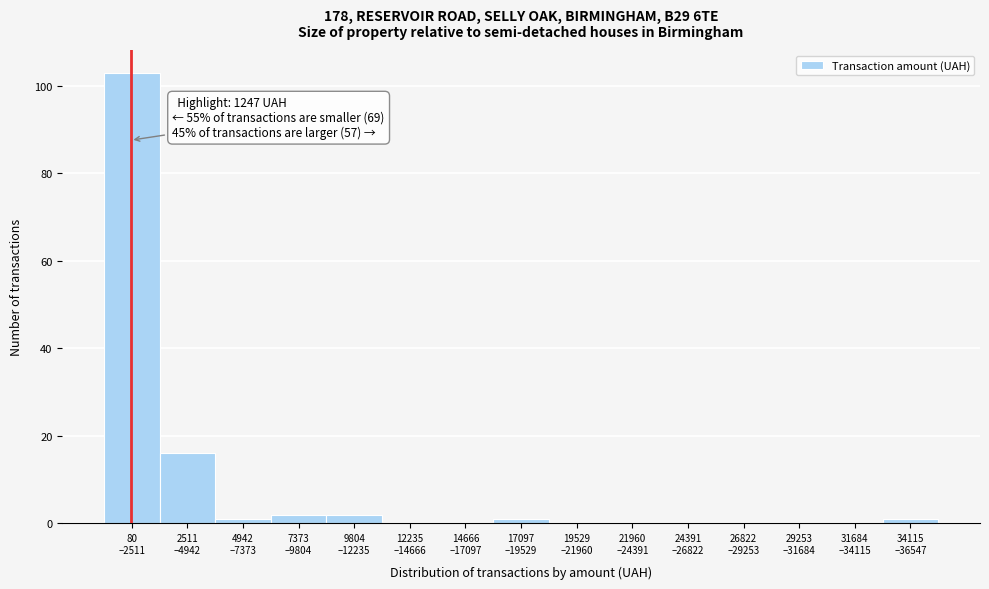

What is the sum of all values?

126